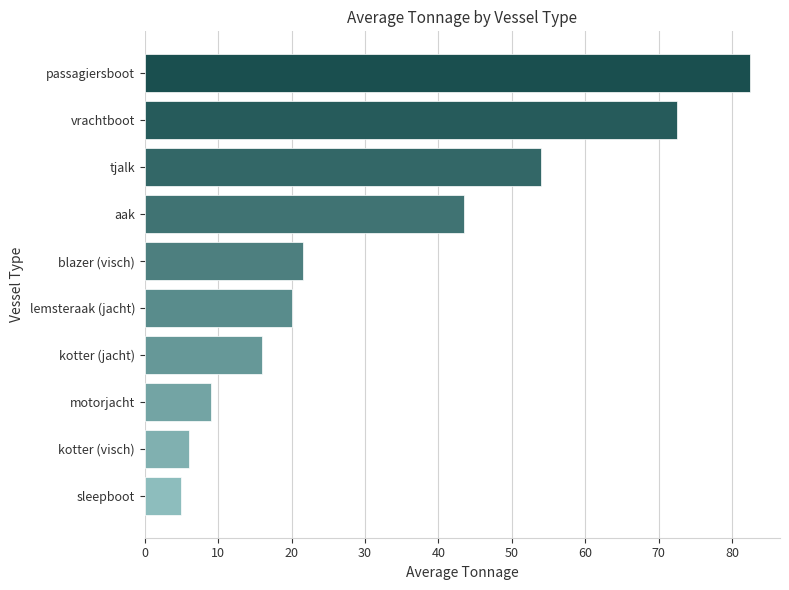

What is the sum of all values?

329.9